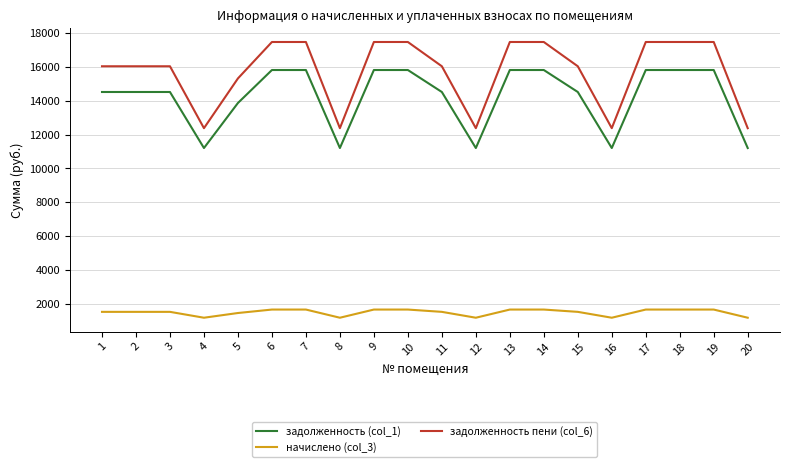

True or false: задолженность пени (col_6) and начислено (col_3) cross at least once.

False